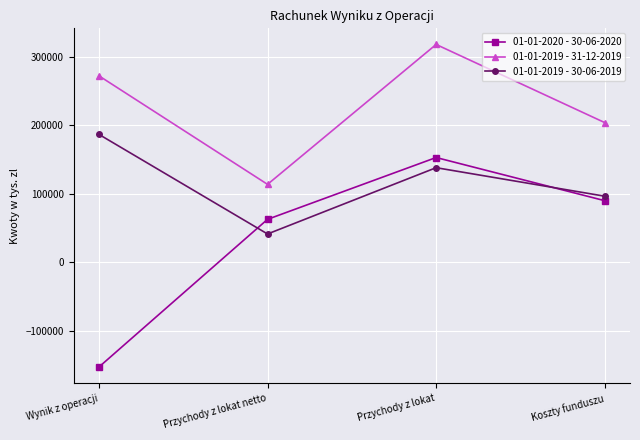

What position from the left is Przychody z lokat netto?

2